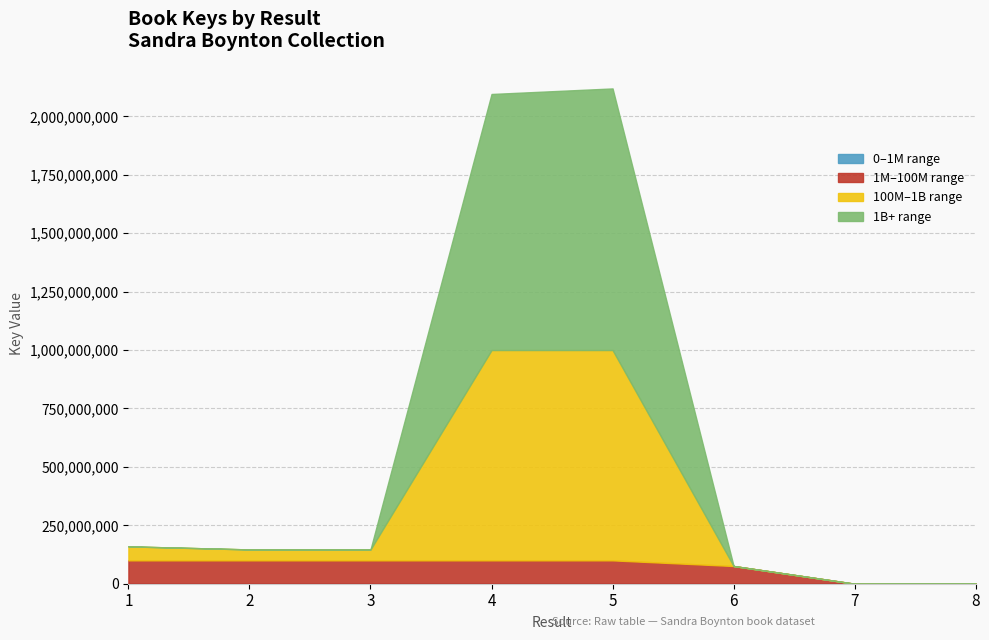

Is it true that the value at 6 is 34581897?

False